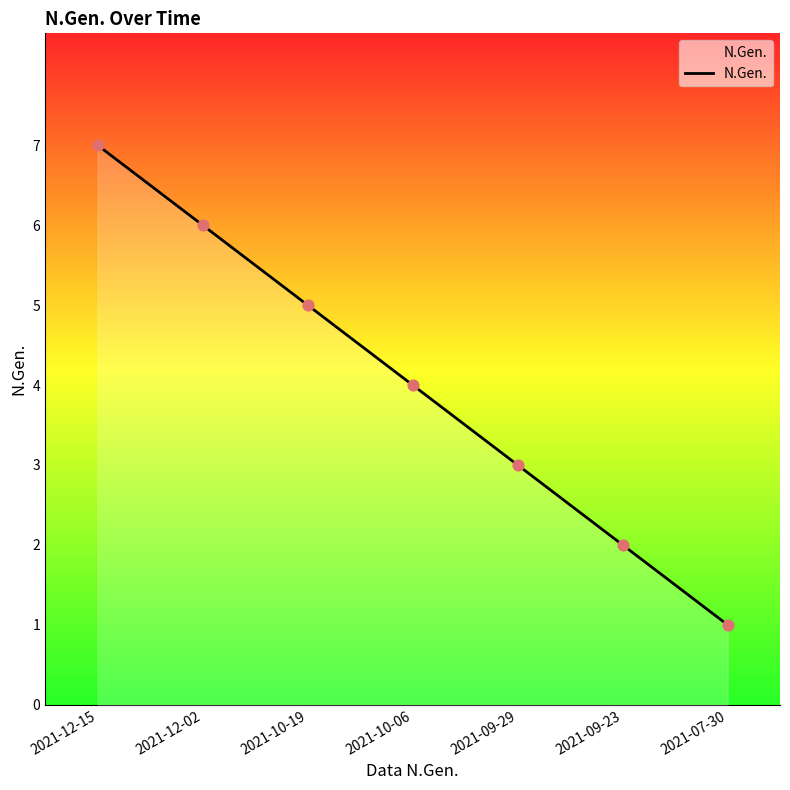

What is the change in value from 2021-10-06 to 2021-07-30?

-3